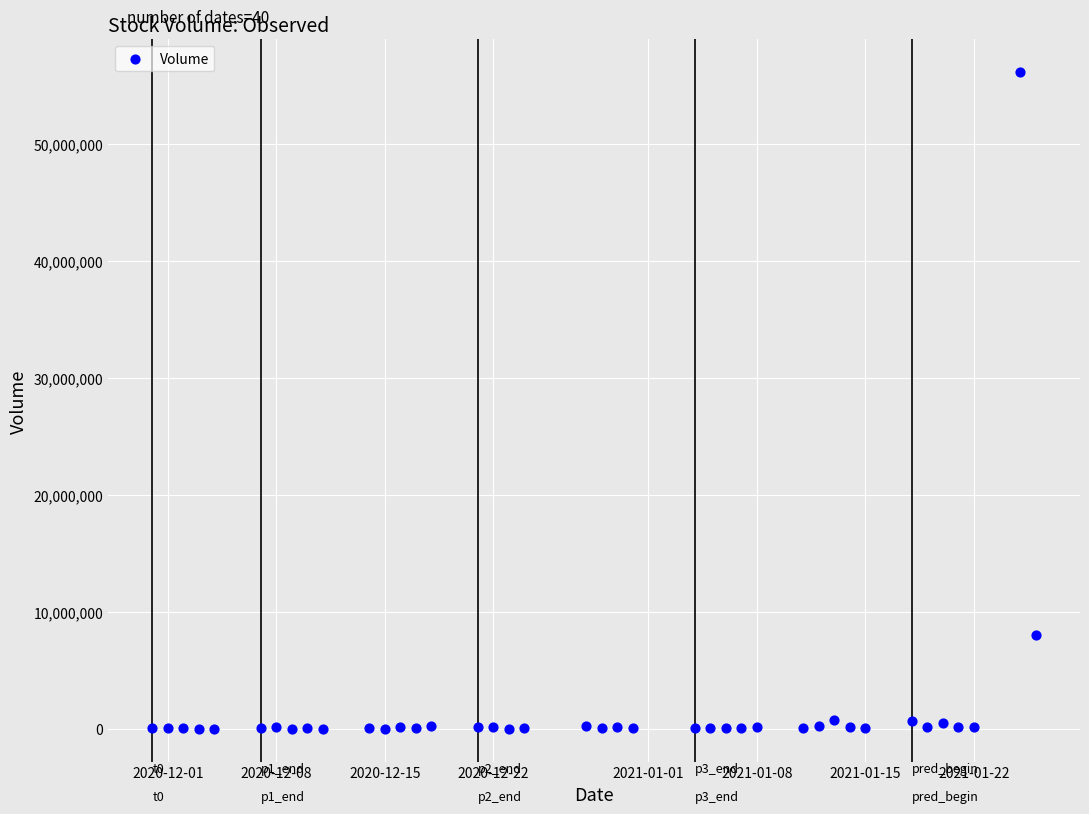

What is the range of Y values (max minus min)?

56096300